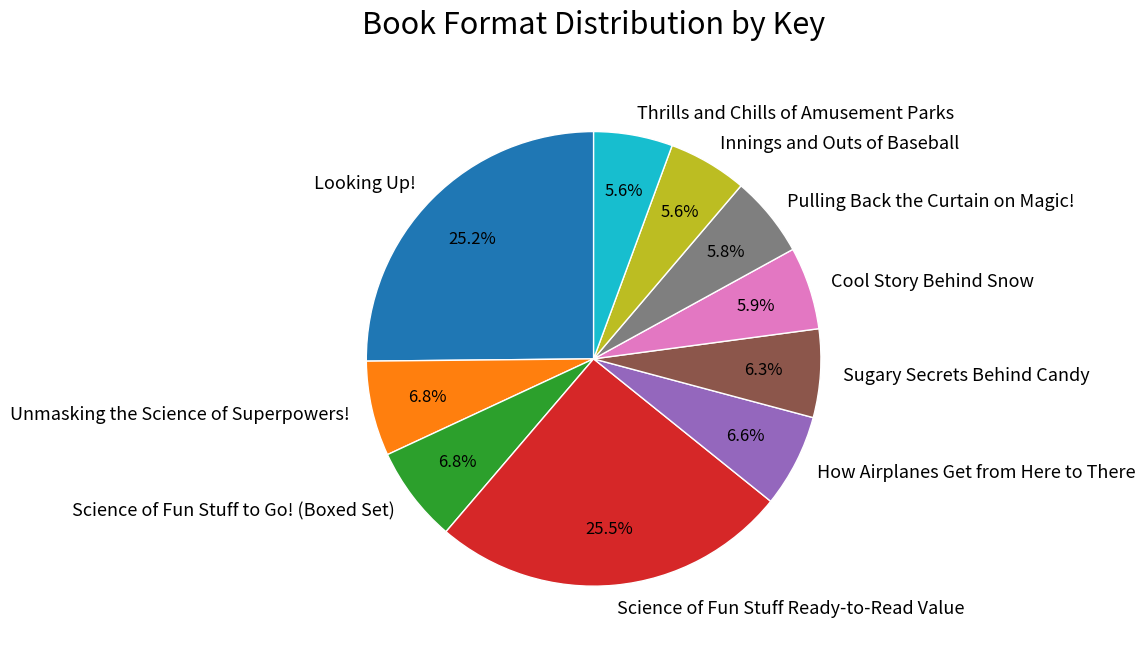

To the nearest percent, what percentage of the pie is Sugary Secrets Behind Candy?

6%